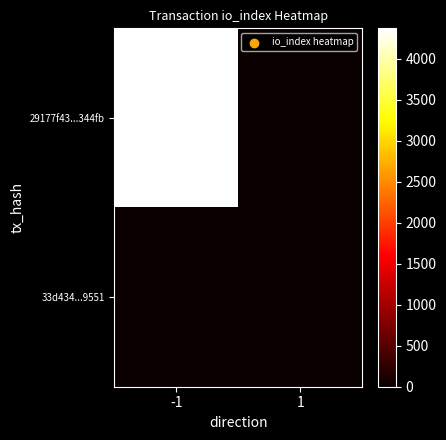

Reading left to right, list all the values displayed in this chart.

29177f43...344fb: -1=4369	1=0
33d434...9551: -1=0	1=0